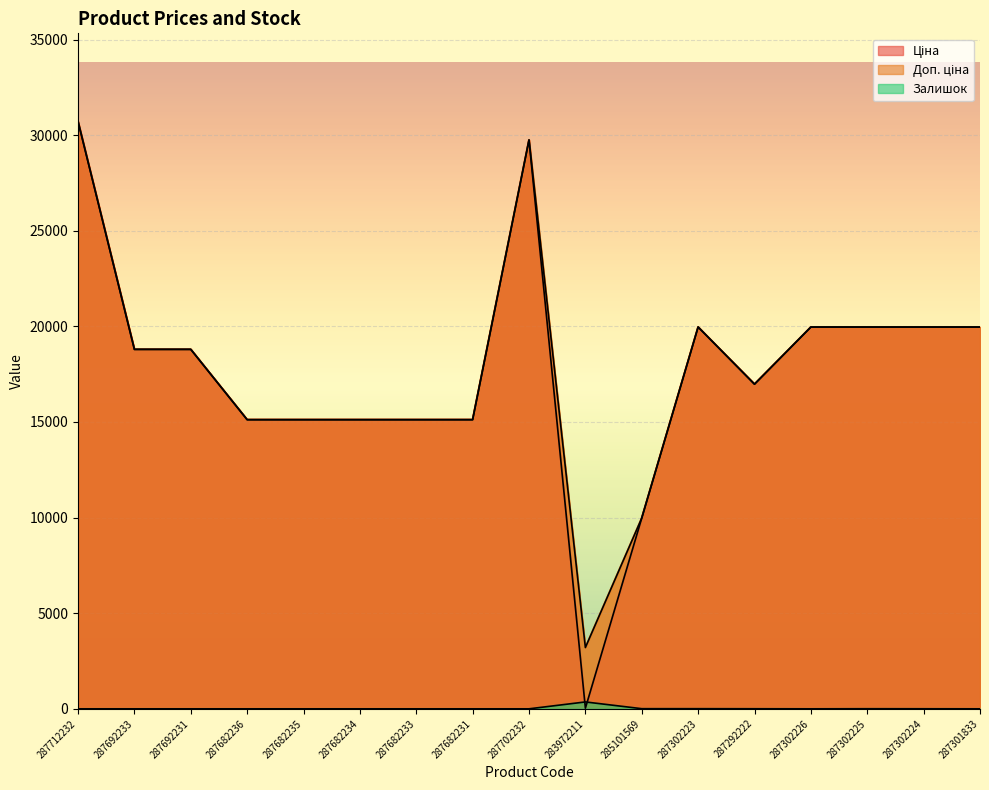

True or false: Залишок and Ціна intersect in this chart.

True